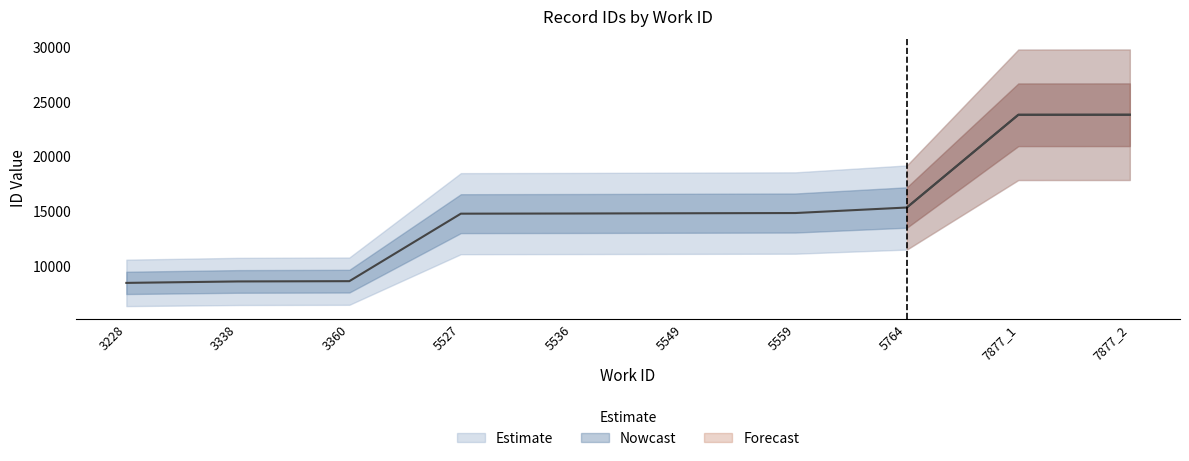

Approximately how many times larger is the value at 5536 compared to 5764?

1.0